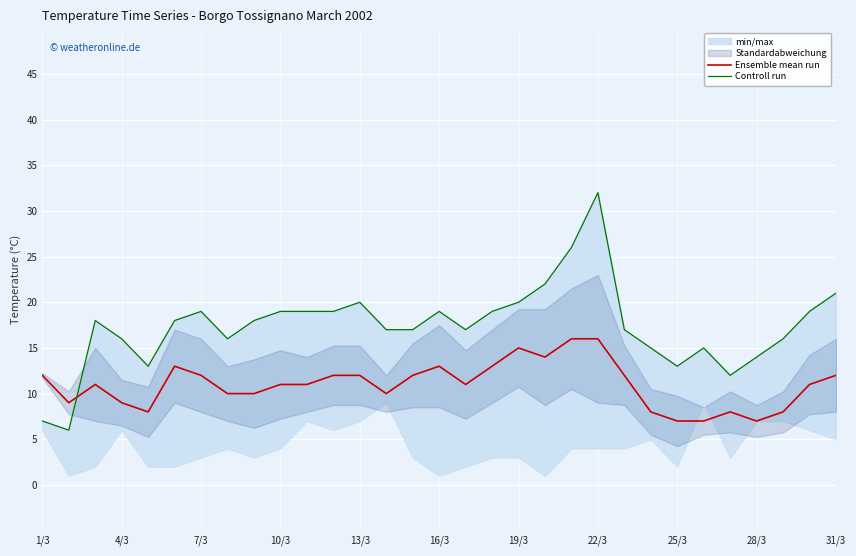

Is this an area chart (filled region under the line)?

No